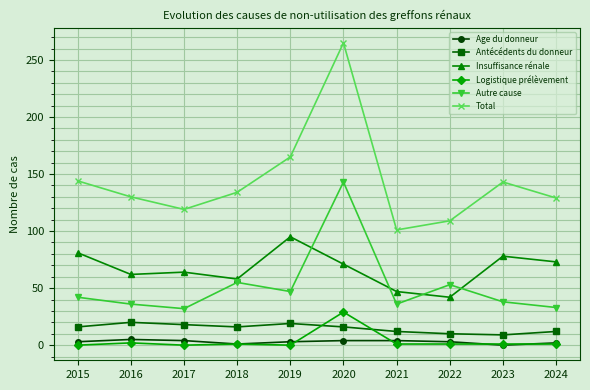

The Antécédents du donneur series shows 28 at 2017. True or false?

False